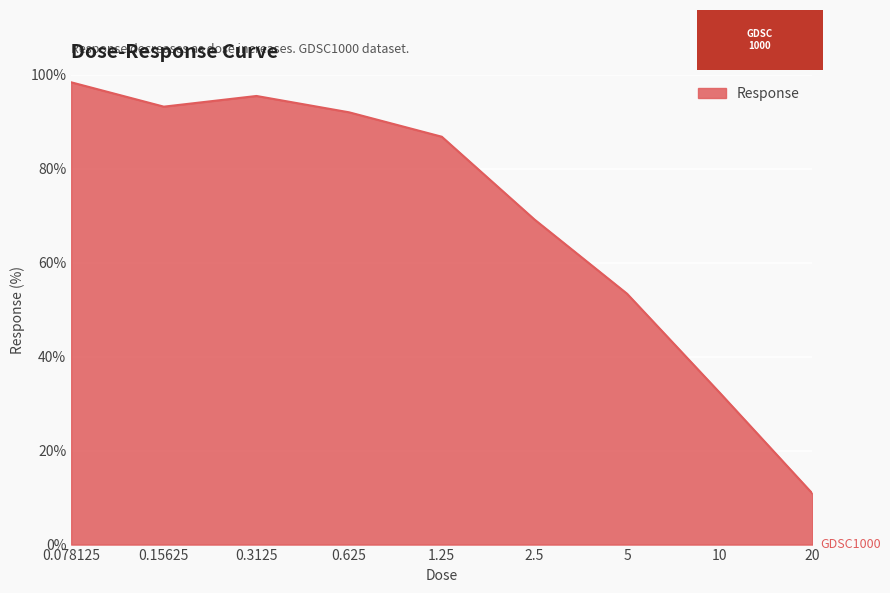

What is the maximum value shown in the chart?

98.4